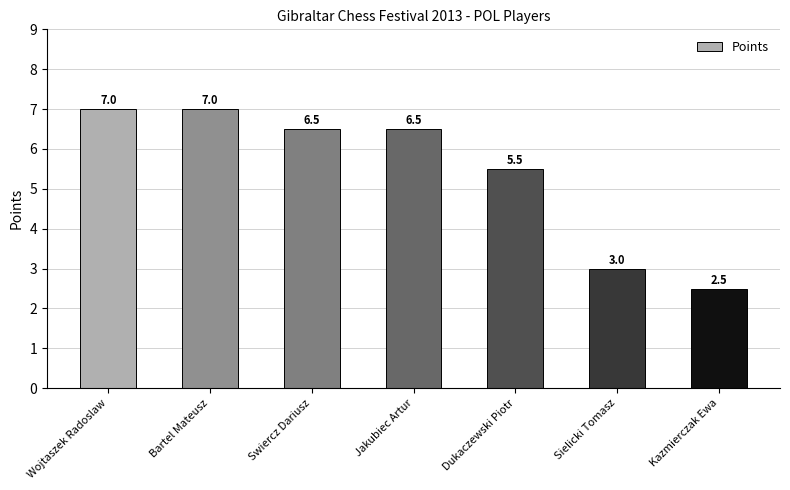

Reading left to right, list all the values displayed in this chart.

7.0	7.0	6.5	6.5	5.5	3.0	2.5